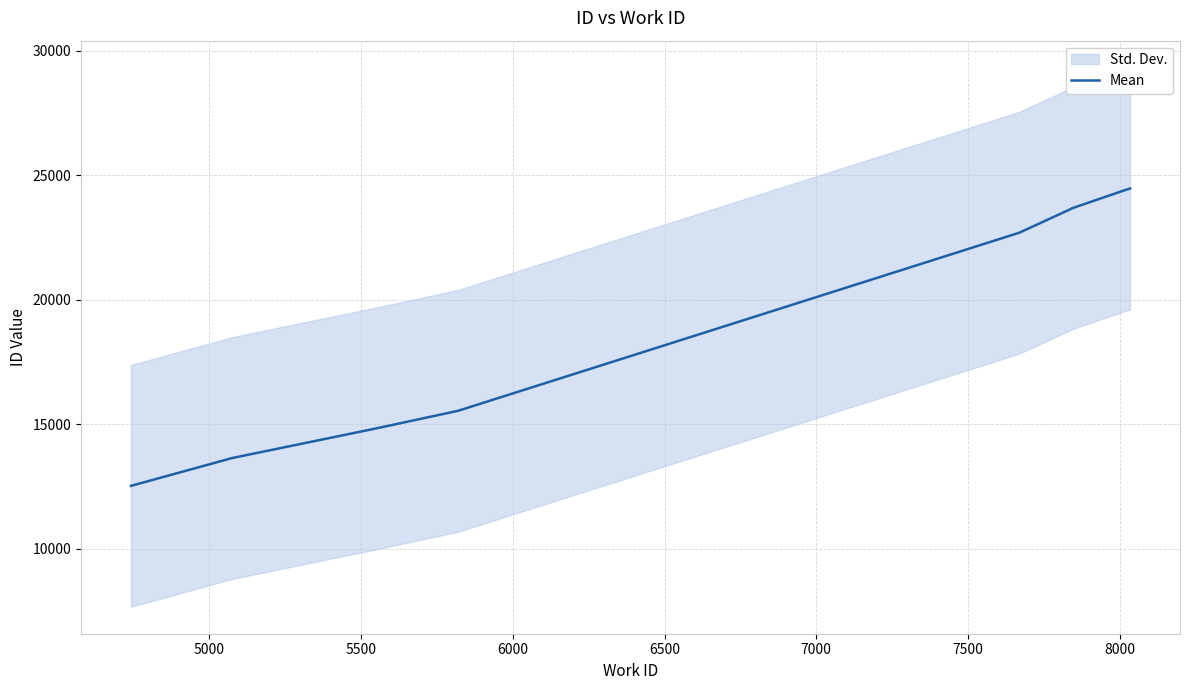

What is the average value?

19983